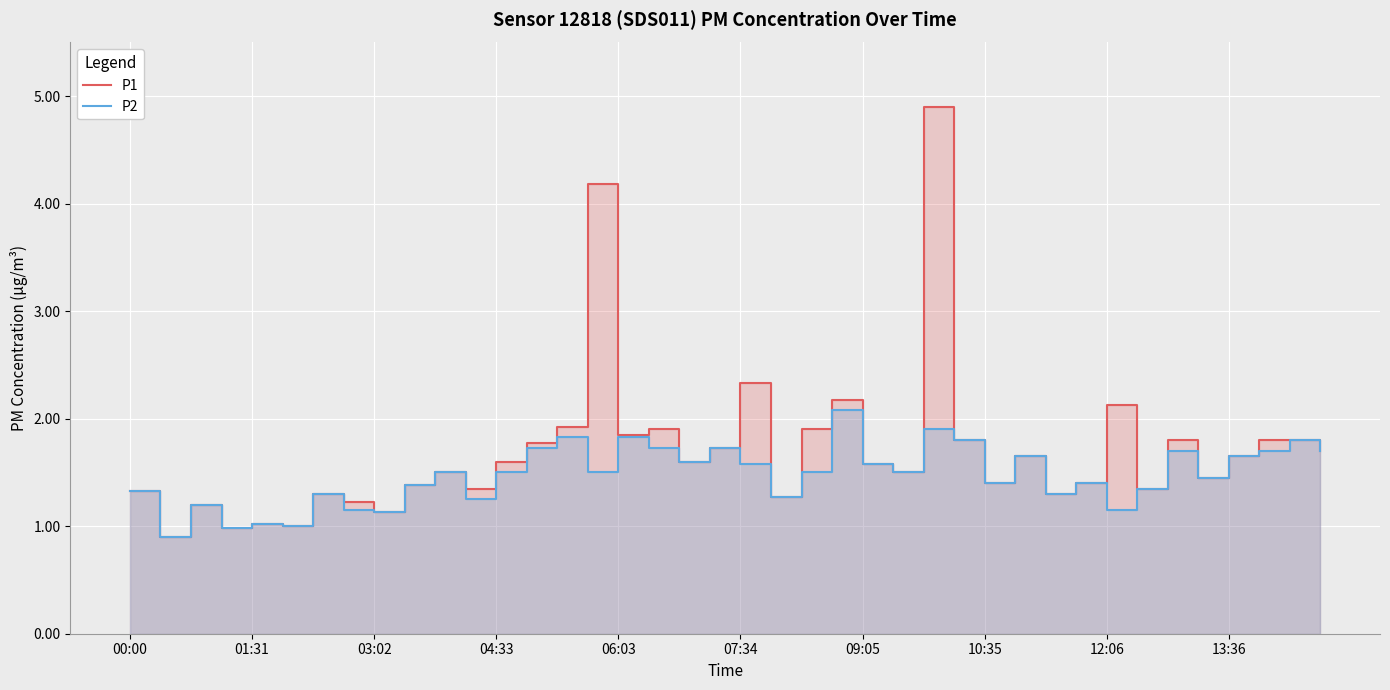

Which series has the largest total across all categories?

P1